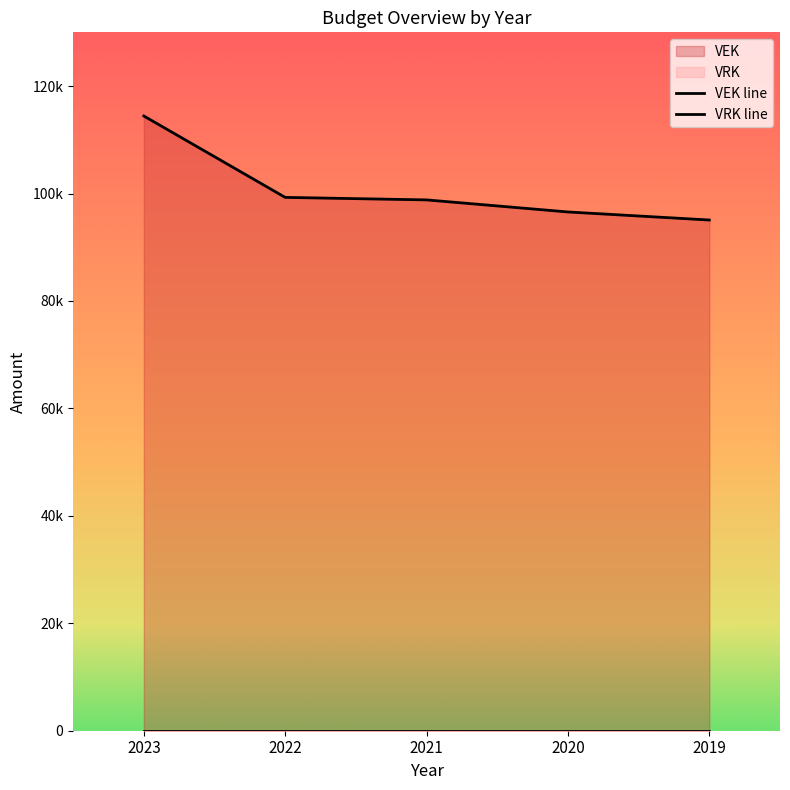

How many categories are shown in the chart?

5